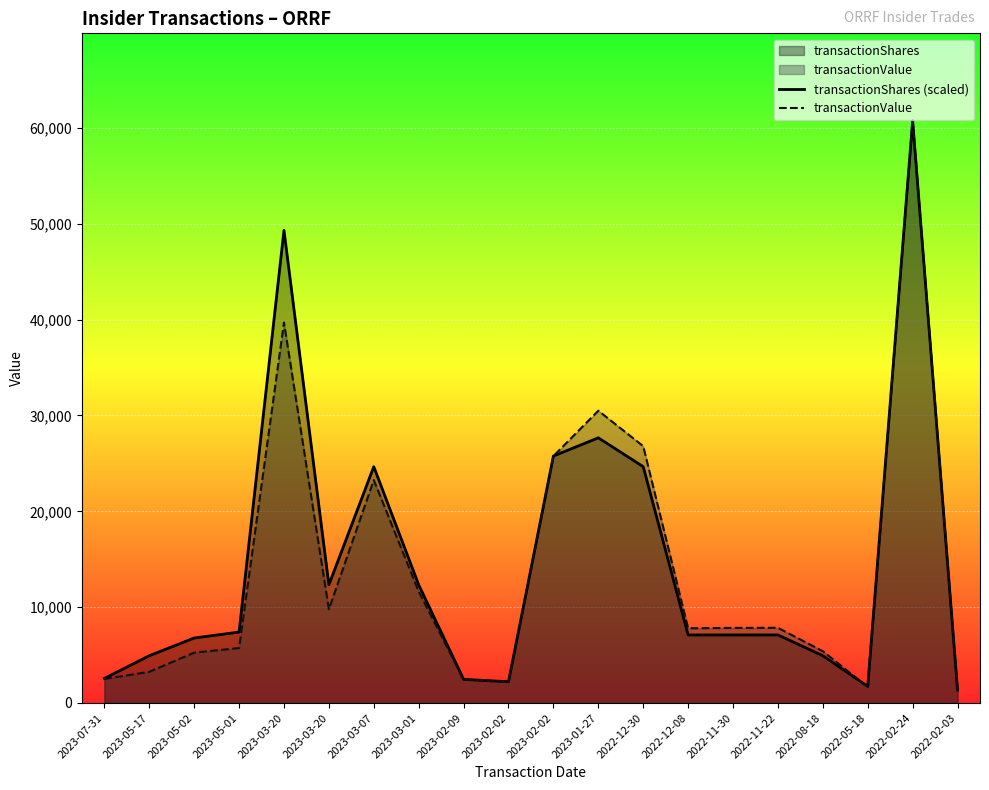

At which label is transactionValue closest to 31056?

2023-01-27